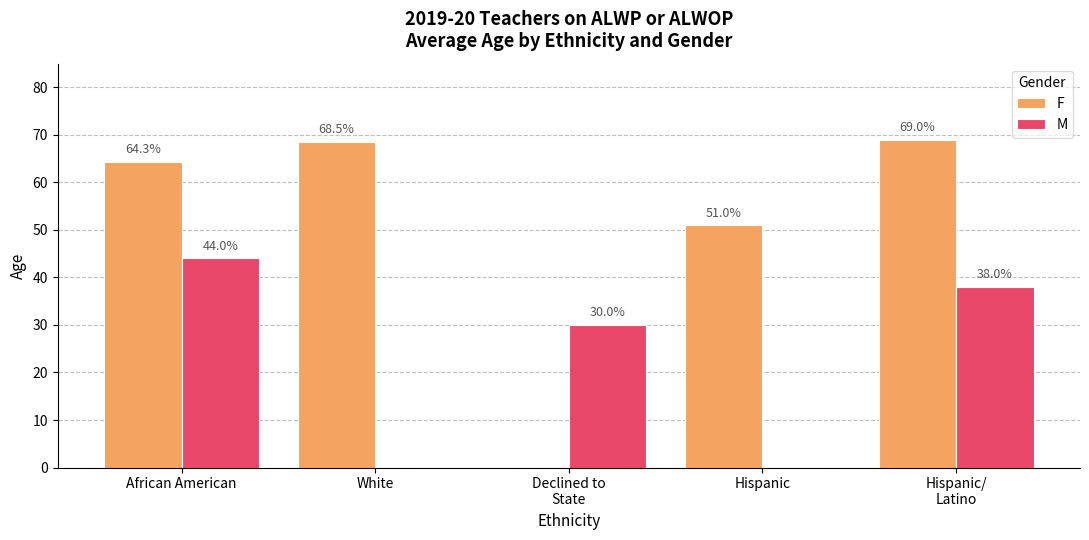

How many series are shown in this chart?

2